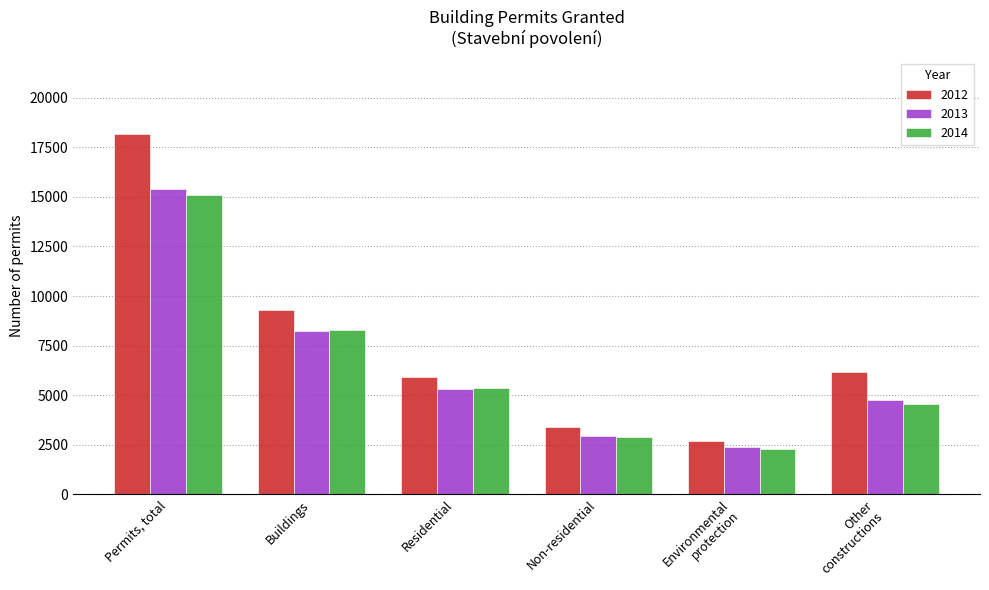

Reading right to left, transcribe all the data shown in this chart.

2012: Other
constructions=6149	Environmental
protection=2705	Non-residential=3413	Residential=5901	Buildings=9314	Permits, total=18168
2013: Other
constructions=4751	Environmental
protection=2386	Non-residential=2946	Residential=5292	Buildings=8238	Permits, total=15375
2014: Other
constructions=4568	Environmental
protection=2266	Non-residential=2876	Residential=5388	Buildings=8264	Permits, total=15098